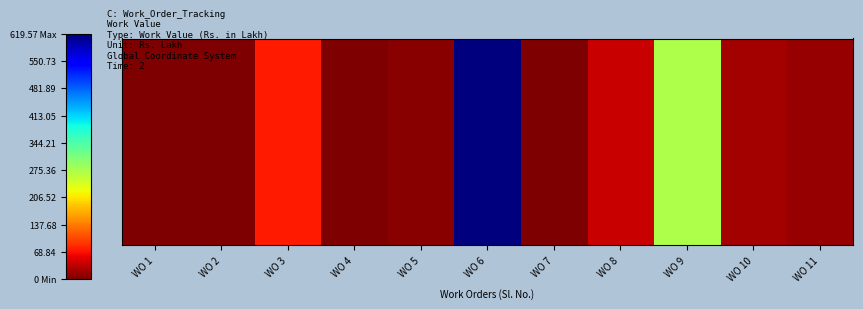

Reading left to right, transcribe all the data shown in this chart.

0.9	1.7	74.2	0.9	5.7	619.6	2.1	39.1	272.8	21.5	13.6